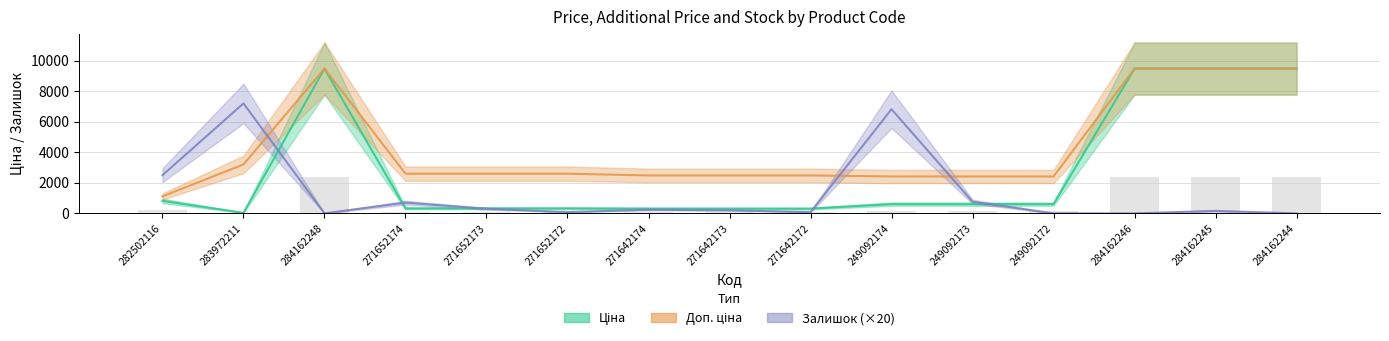

What is the sum of all Ціна values?

42487.2